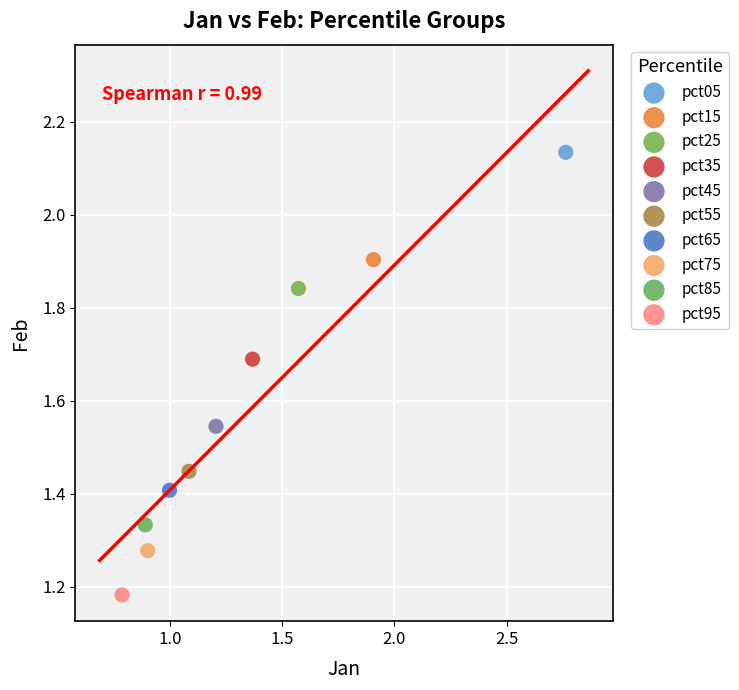

Which series contains the highest Y value?

pct05